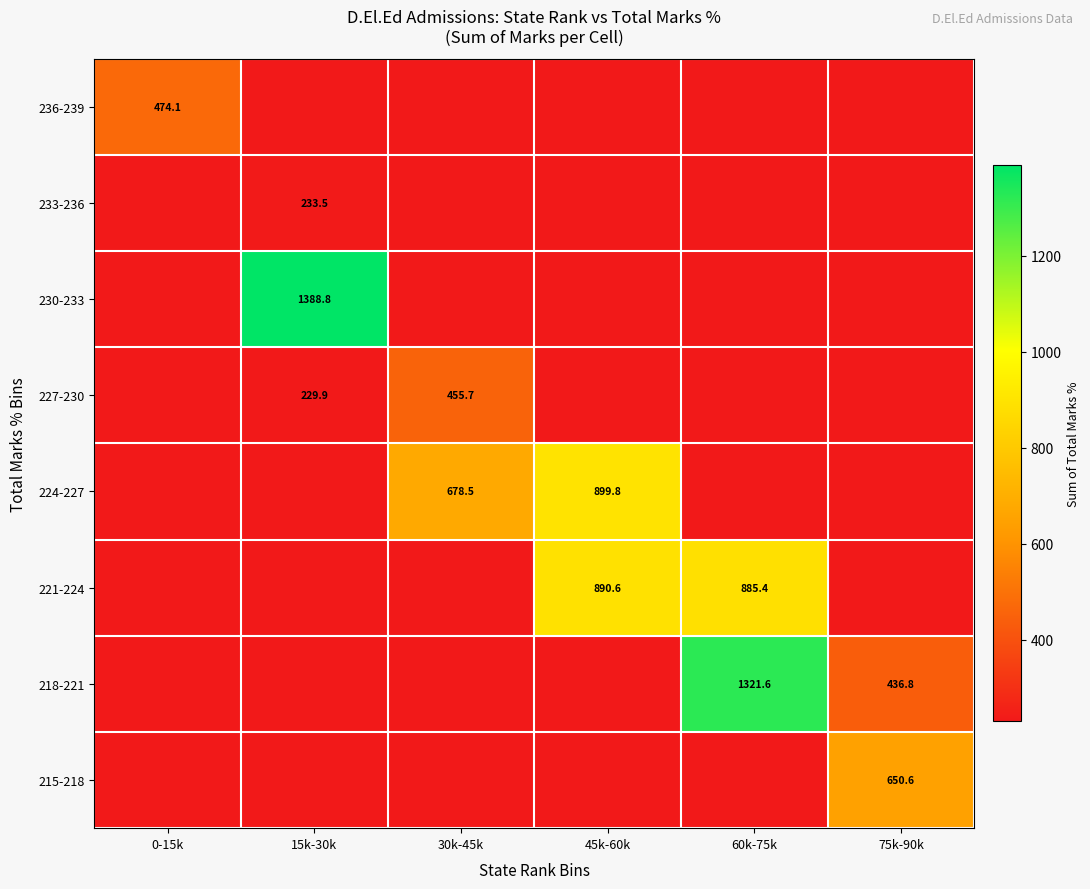

Count the number of categories in the chart.

6